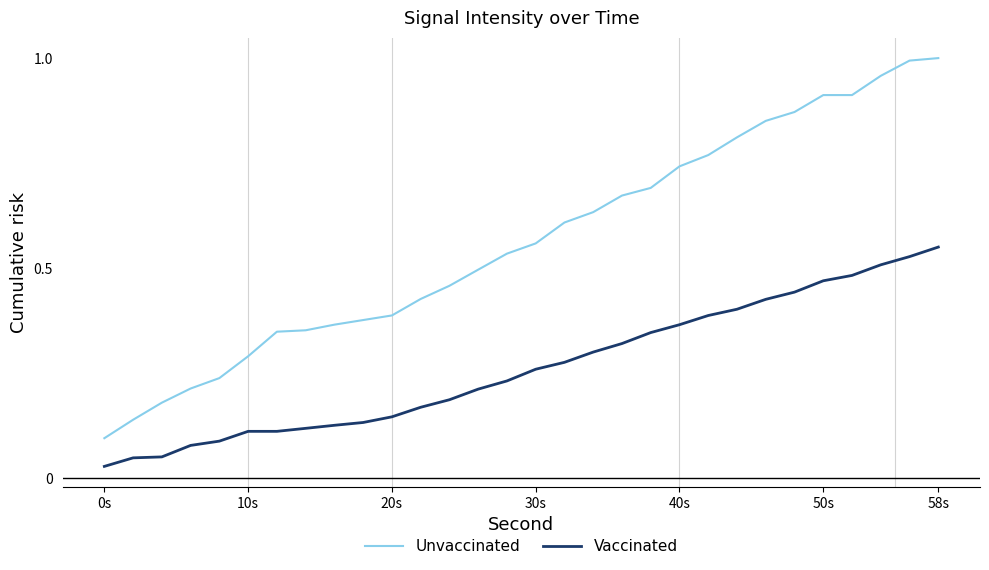

True or false: Unvaccinated and Vaccinated intersect in this chart.

False